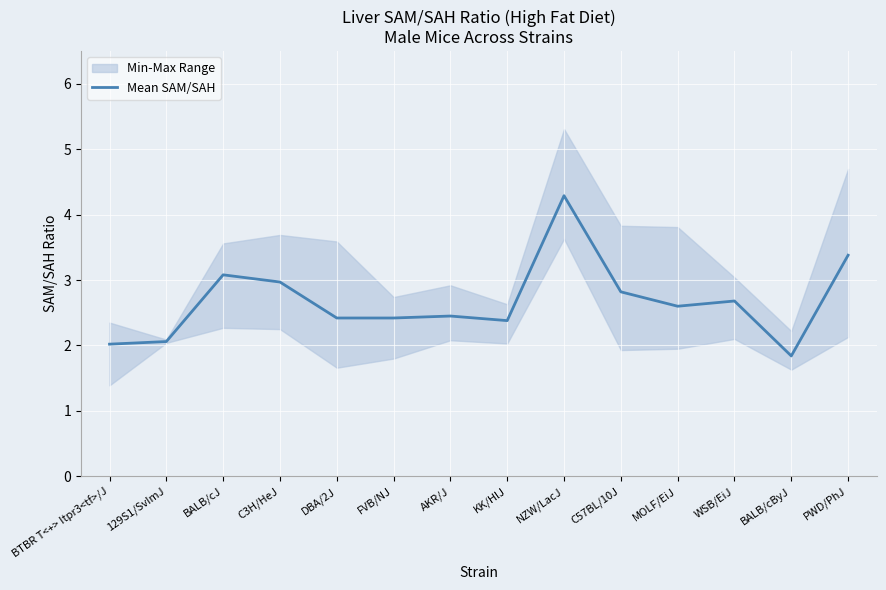

Reading left to right, extract all data points from this chart.

BTBR T<+> Itpr3<tf>/J=2.0	129S1/SvImJ=2.1	BALB/cJ=3.1	C3H/HeJ=3.0	DBA/2J=2.4	FVB/NJ=2.4	AKR/J=2.5	KK/HlJ=2.4	NZW/LacJ=4.3	C57BL/10J=2.8	MOLF/EiJ=2.6	WSB/EiJ=2.7	BALB/cByJ=1.8	PWD/PhJ=3.4